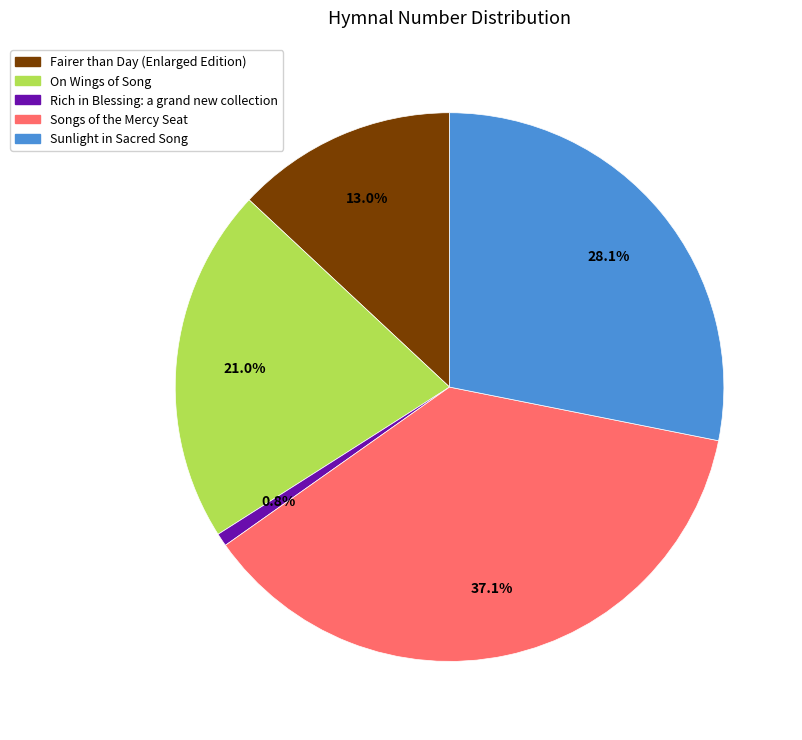

To the nearest percent, what portion does On Wings of Song represent?

21%